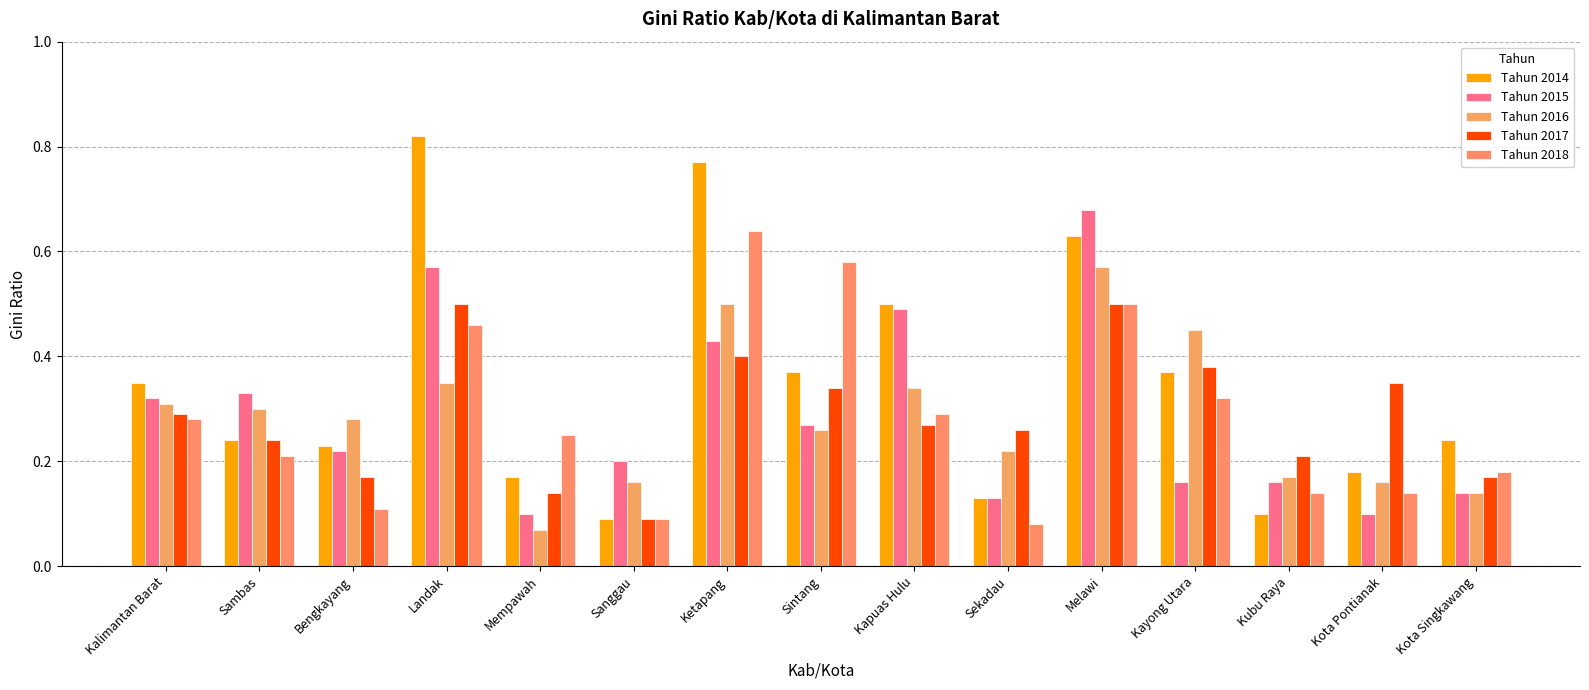

How many Tahun 2015 values are between 0 and 1?

15